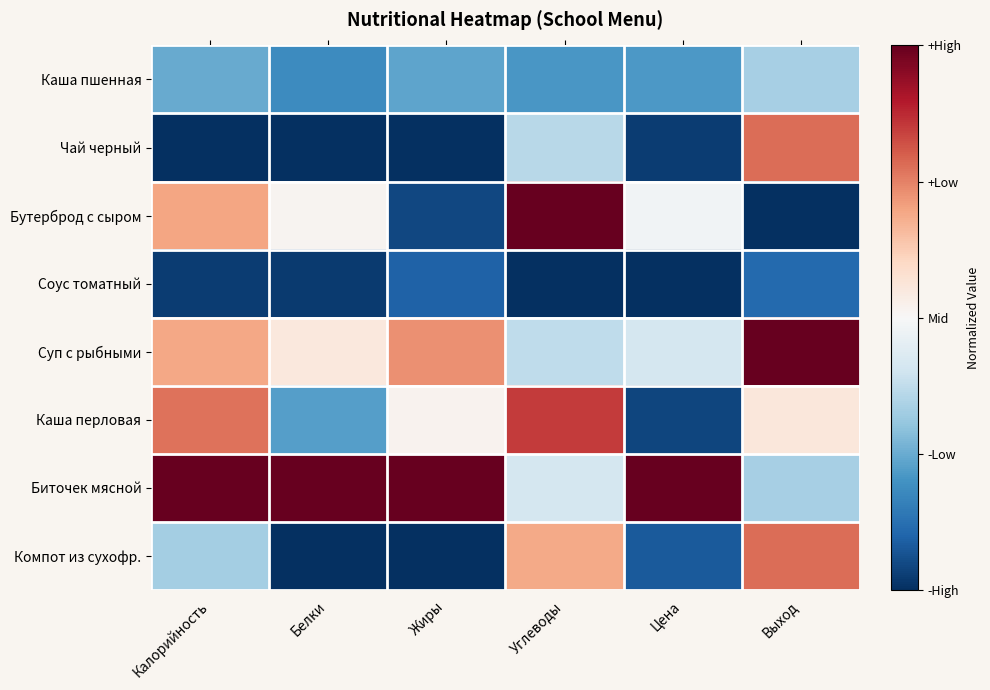

How many series are shown in this chart?

8